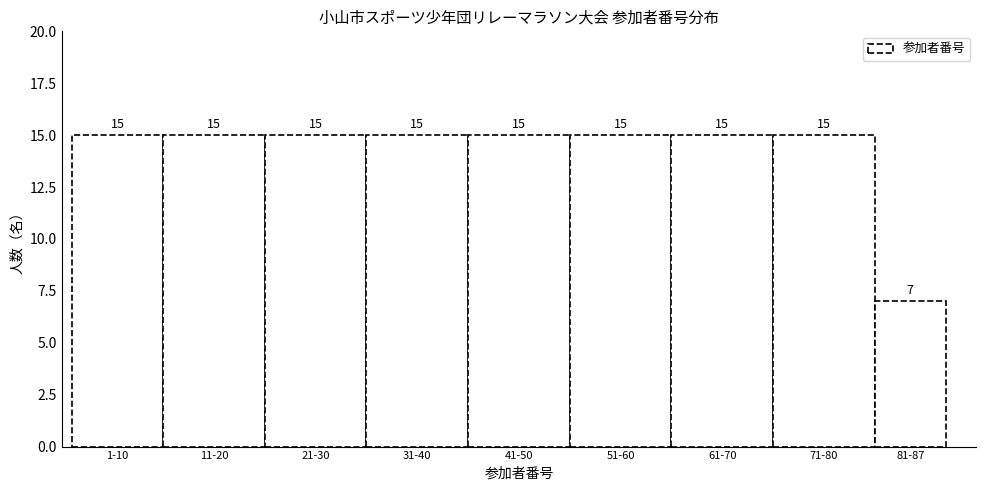

Reading left to right, transcribe all the data shown in this chart.

15	15	15	15	15	15	15	15	7